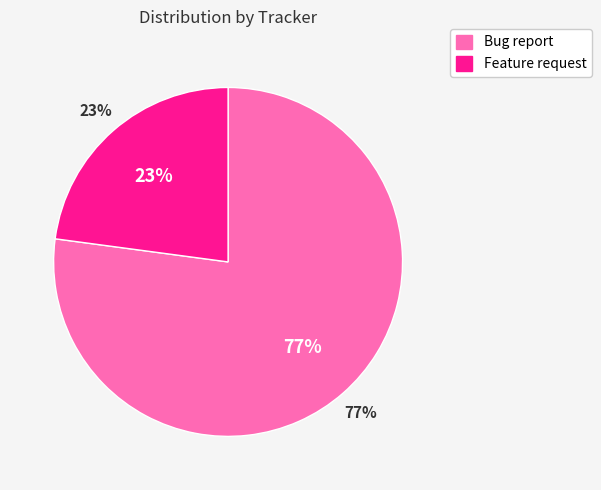

What percentage is the Bug report slice, to the nearest percent?

77%